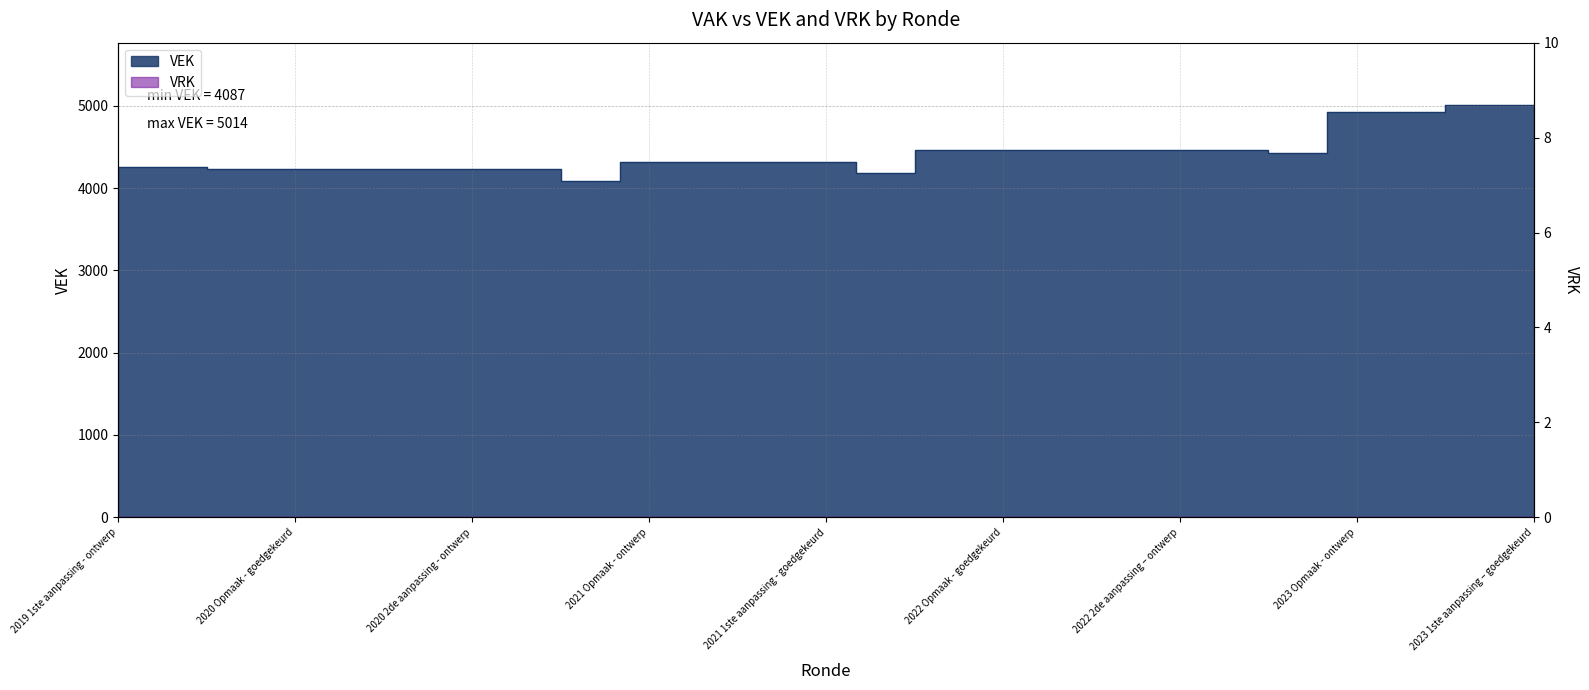

Count the number of data series in this chart.

1